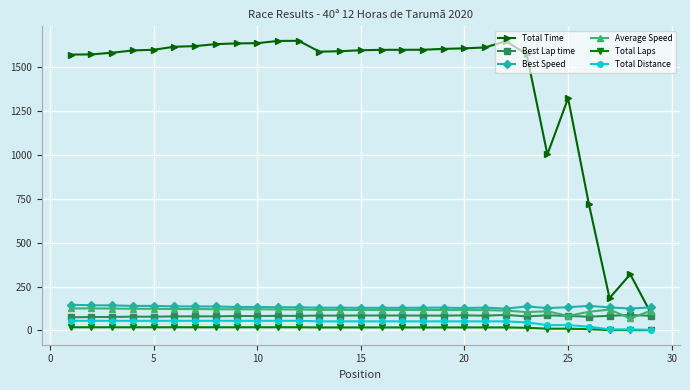

Is this an area chart (filled region under the line)?

No